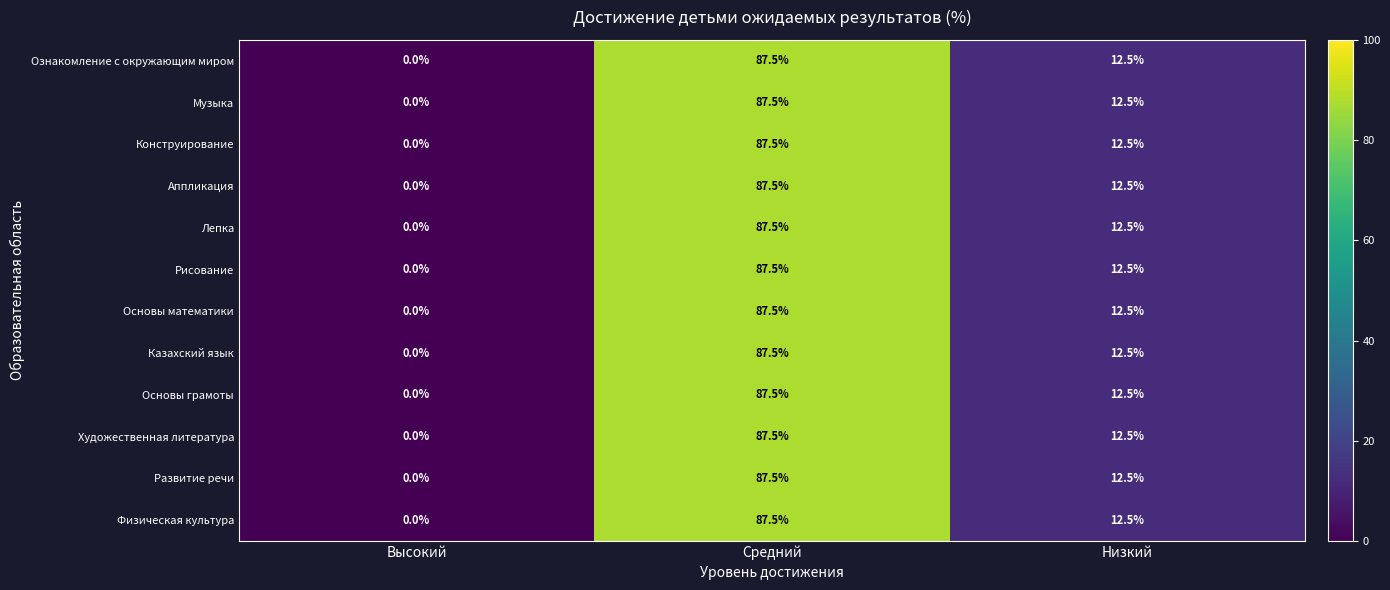

At which category does the chart reach its peak across all series?

Средний